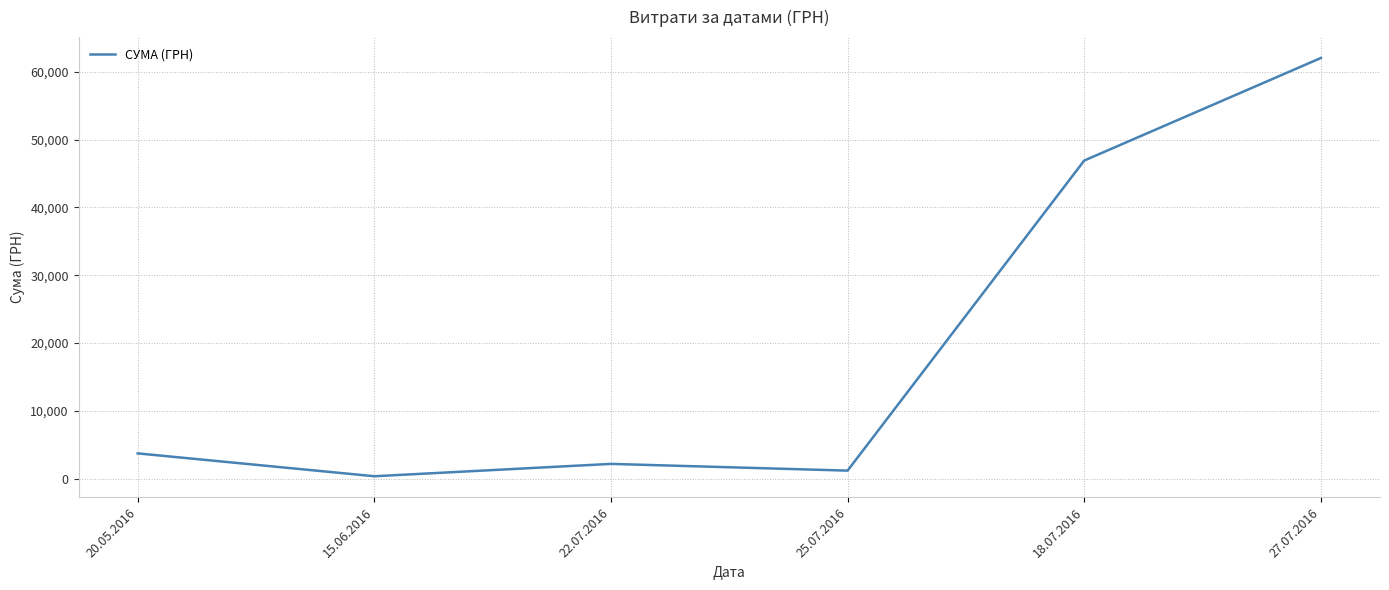

Read the value at 15.06.2016.

367.2